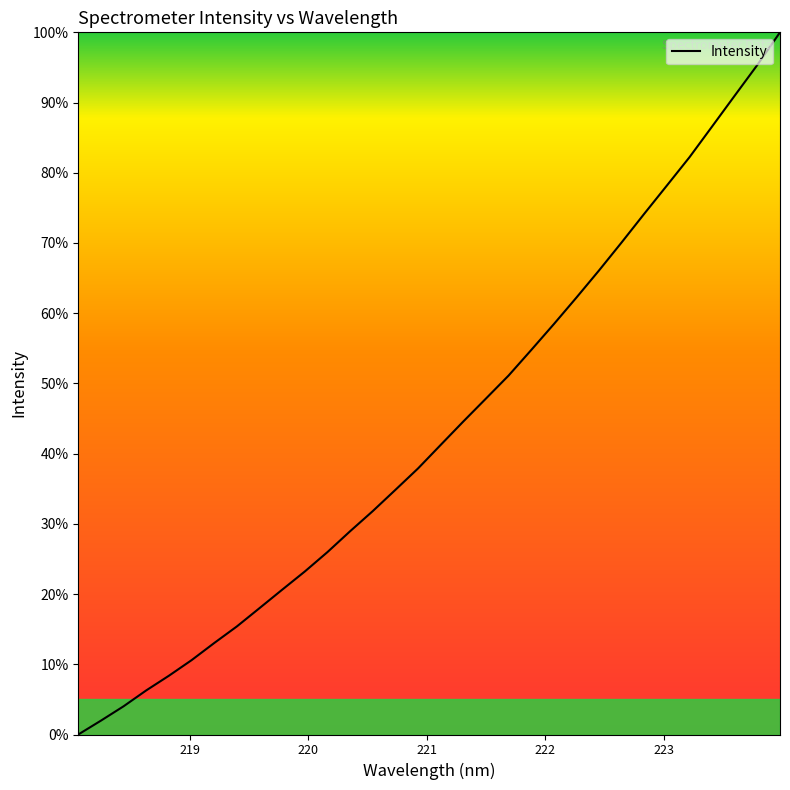

What is the difference between the maximum and minimum values?

100.0